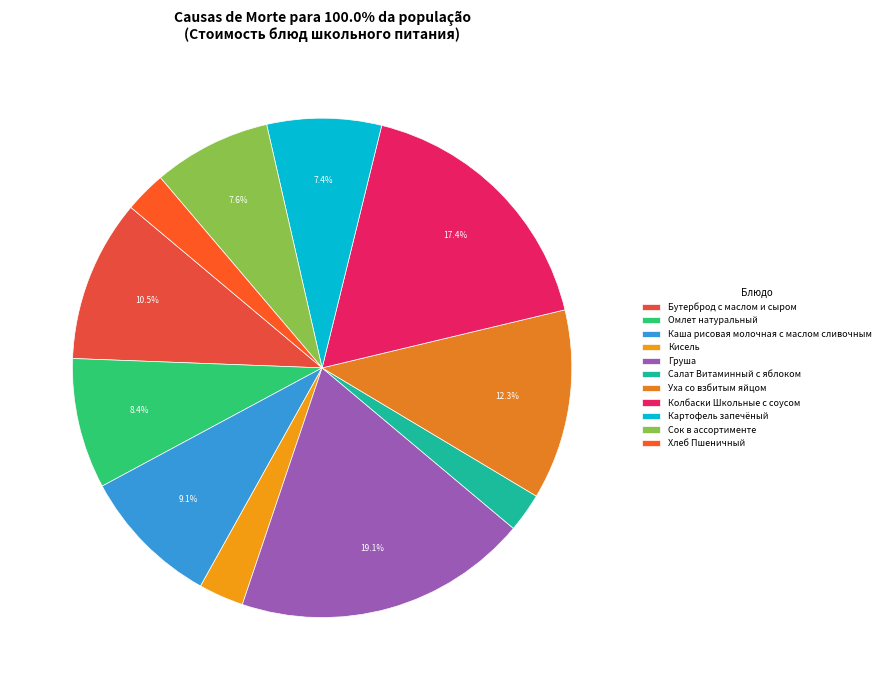

Between Картофель запечёный and Кисель, which is larger?

Картофель запечёный